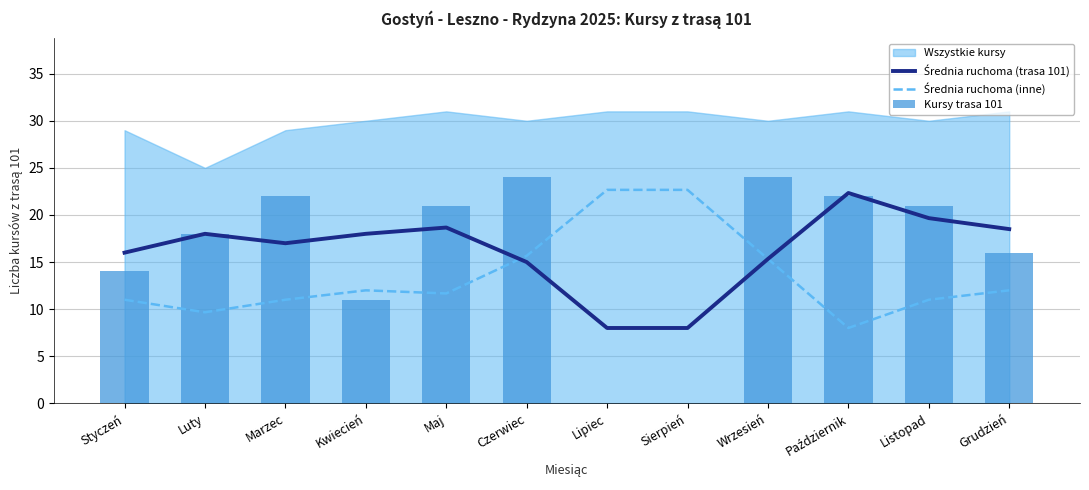

Is the value of Kursy trasa 101 at Luty greater than the value of Średnia ruchoma (inne) at Luty?

Yes